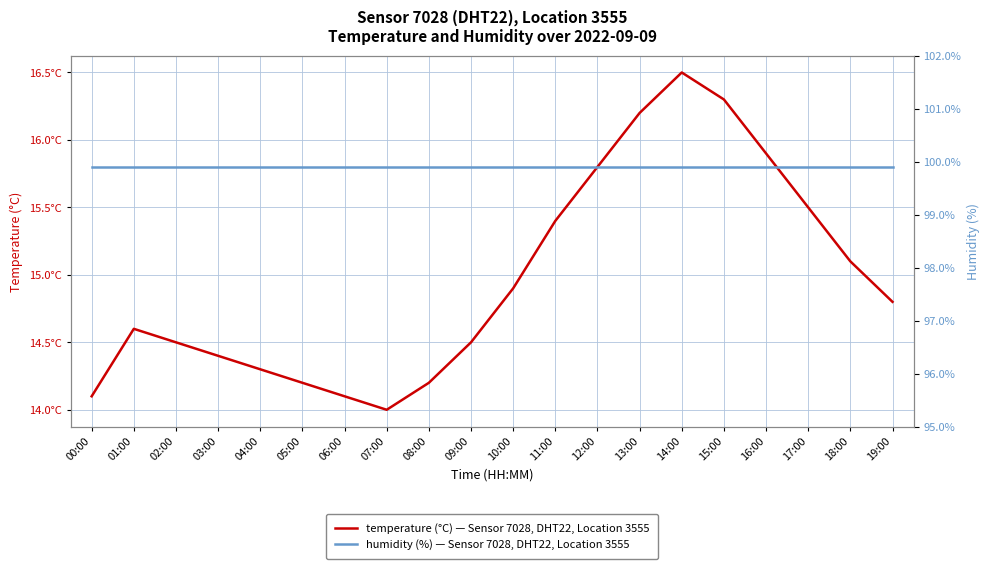

What is the lowest value of the humidity (%) series?

99.9